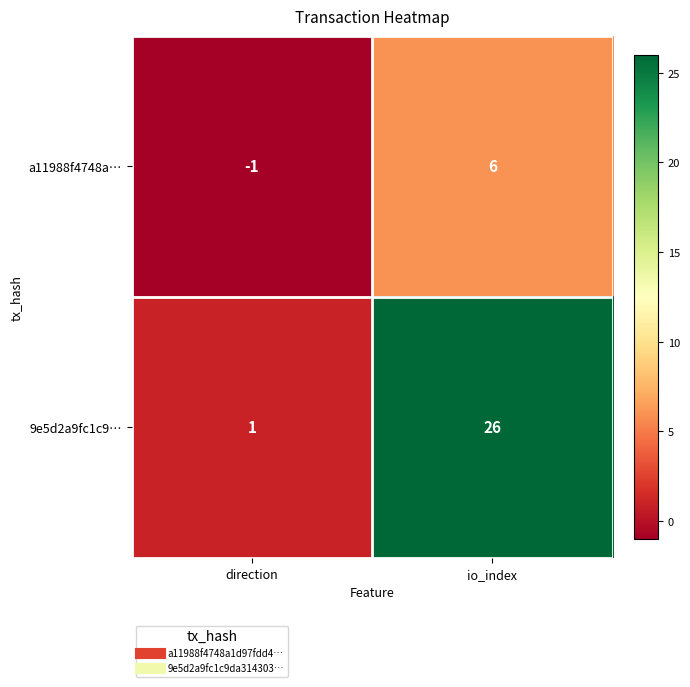

True or false: a11988f4748a… has a value of -1 at direction.

True